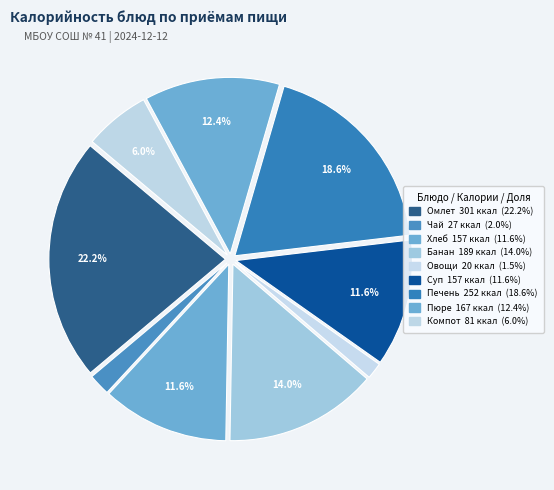

How many segments does this pie chart have?

9